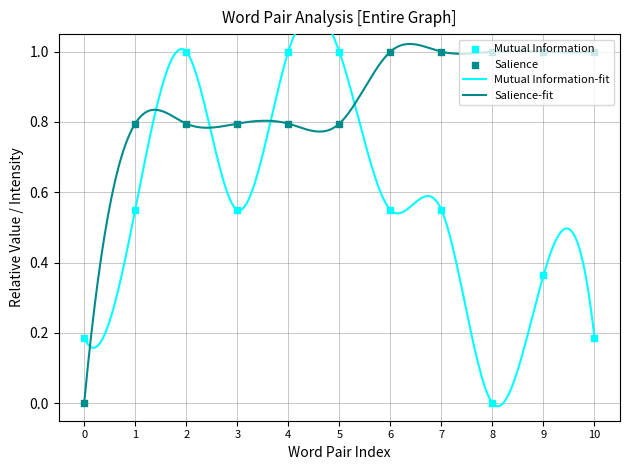

Which series has the largest Y range (max minus min)?

Mutual Information